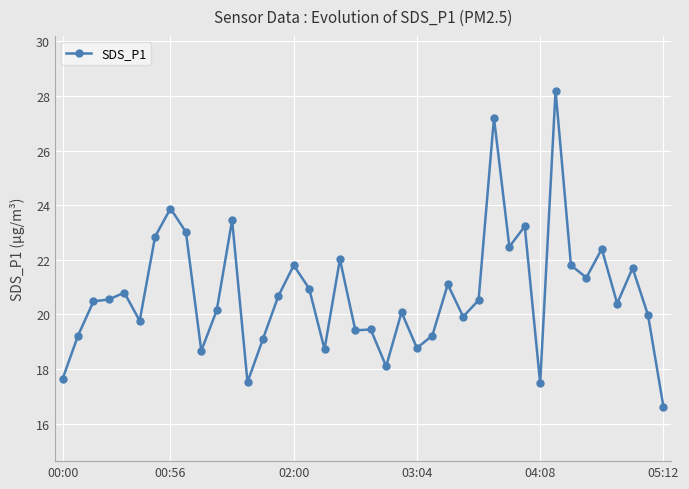

What is the maximum value shown in the chart?

28.2